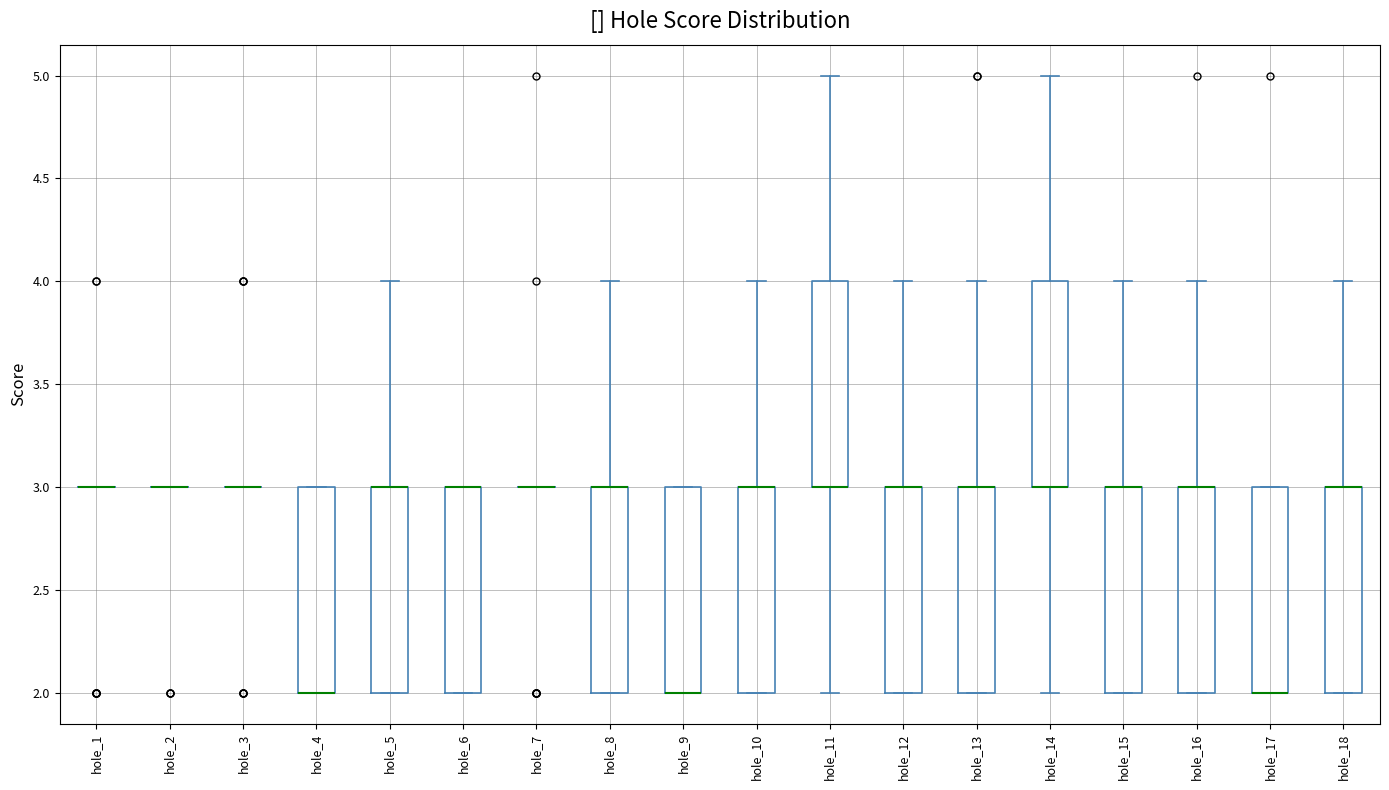

Where is the lower edge of the box for hole_10 on the y-axis? The values are not printed on the chart, so give them approximately, as read against the axis.

2